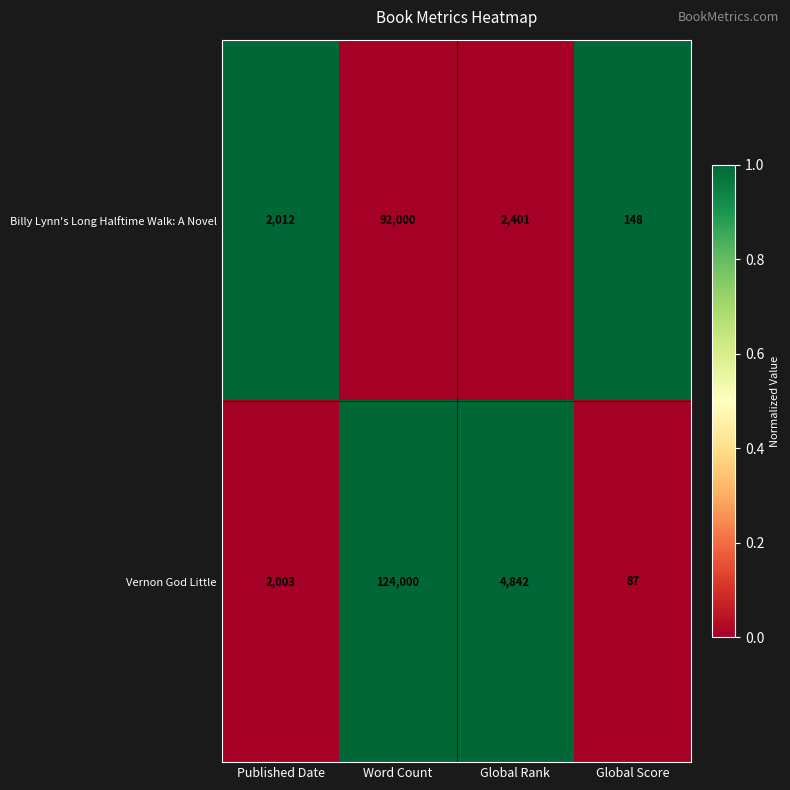

Reading left to right, transcribe all the data shown in this chart.

Billy Lynn's Long Halftime Walk: A Novel: 2012	92000	2401	148
Vernon God Little: 2003	124000	4842	87